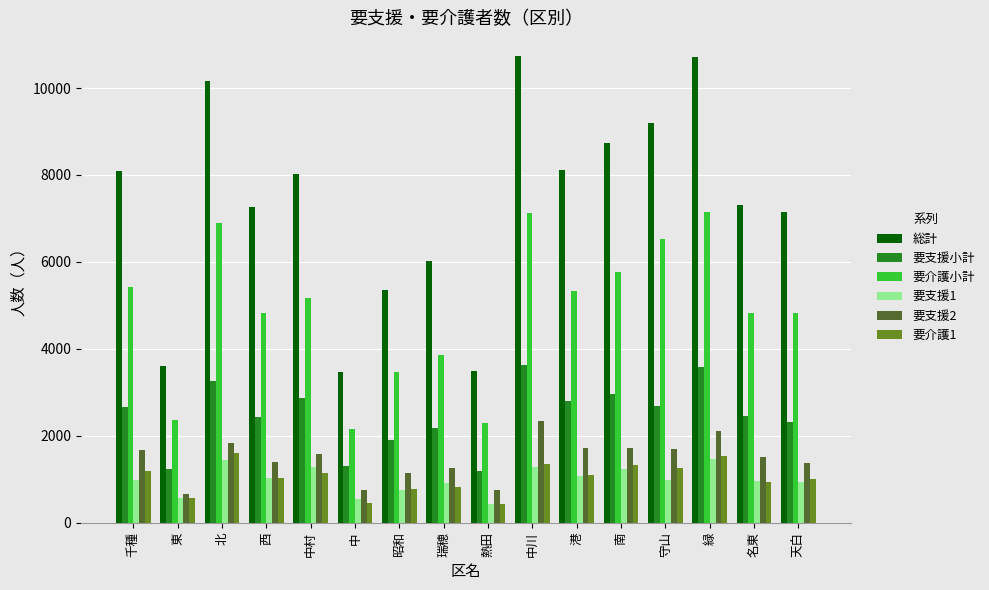

How many bars are there in each group?

6